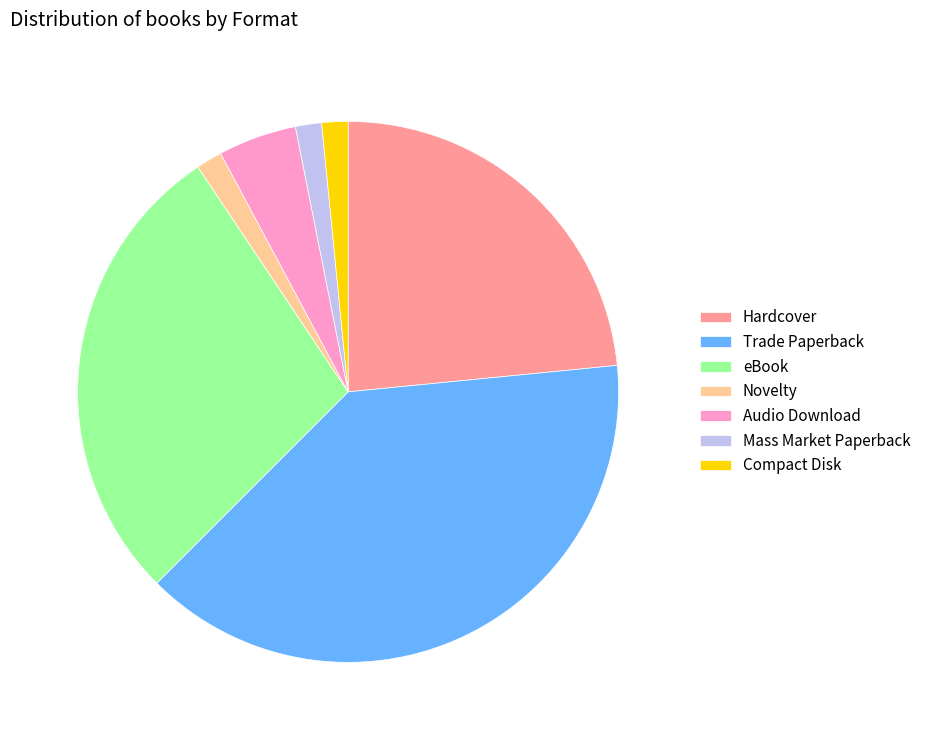

Between Hardcover and Compact Disk, which is larger?

Hardcover